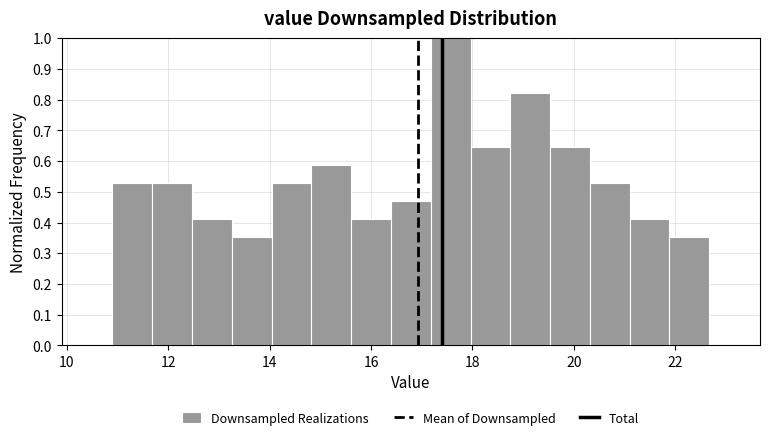

Around what value on the x-axis is the tallest bar? Give the approximate position of its centre, as read against the axis.

17.6